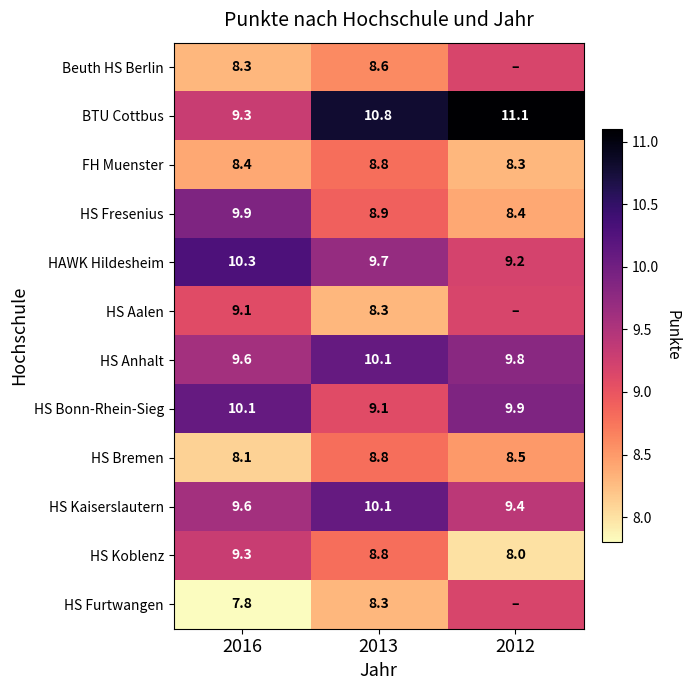

Between 2016 and 2013, which series saw the biggest shift?

BTU Cottbus